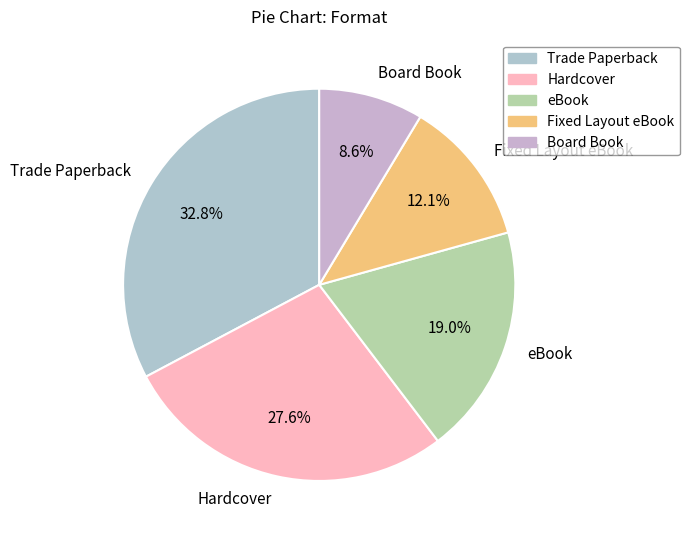

The Trade Paperback slice represents 33% of the pie. True or false?

True